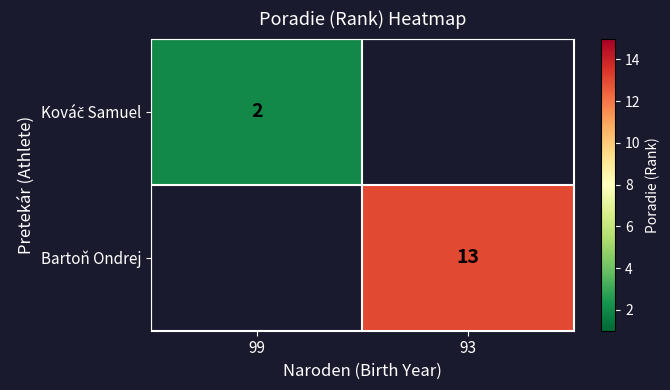

Read the Kováč Samuel value at 99.

2.0